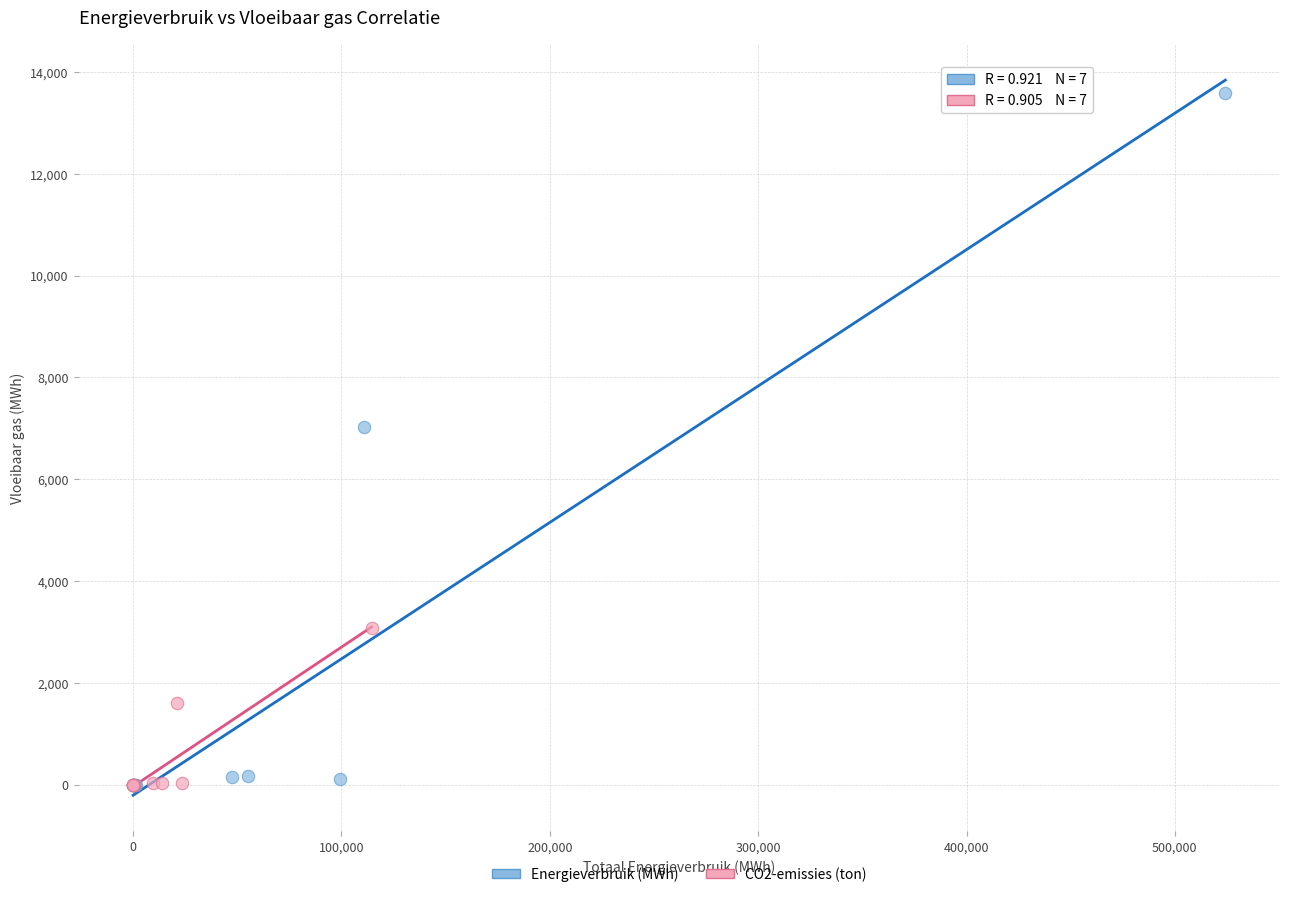

Which series reaches the maximum Y coordinate?

Energieverbruik (MWh)